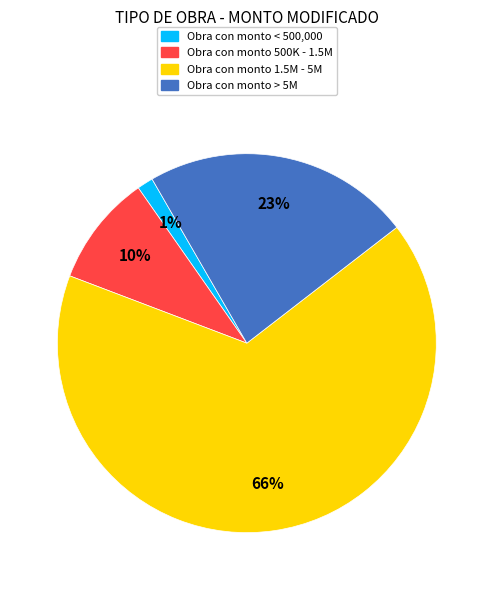

To the nearest percent, what is the difference between the largest and smallest slice percentages?

65%